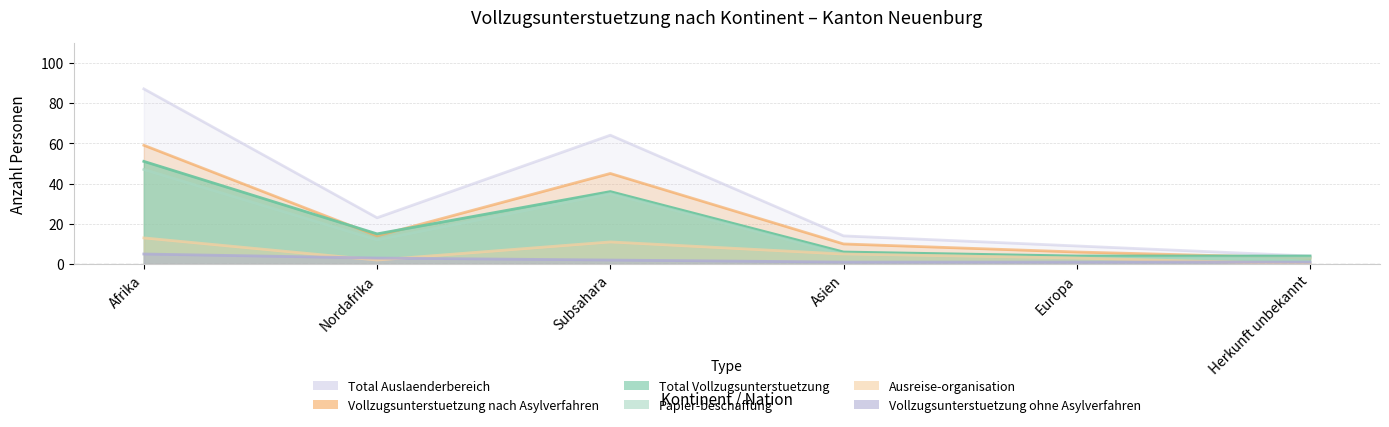

At how many categories does at least one series exceed 7?

5